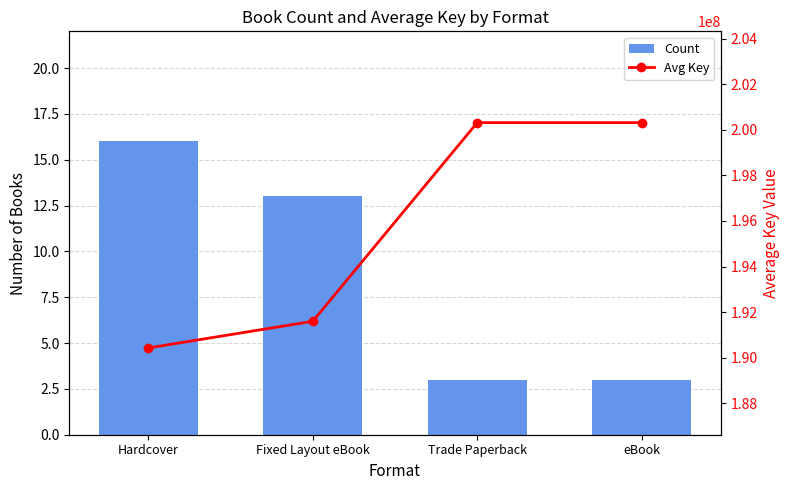

What is the greatest value displayed?

200316039